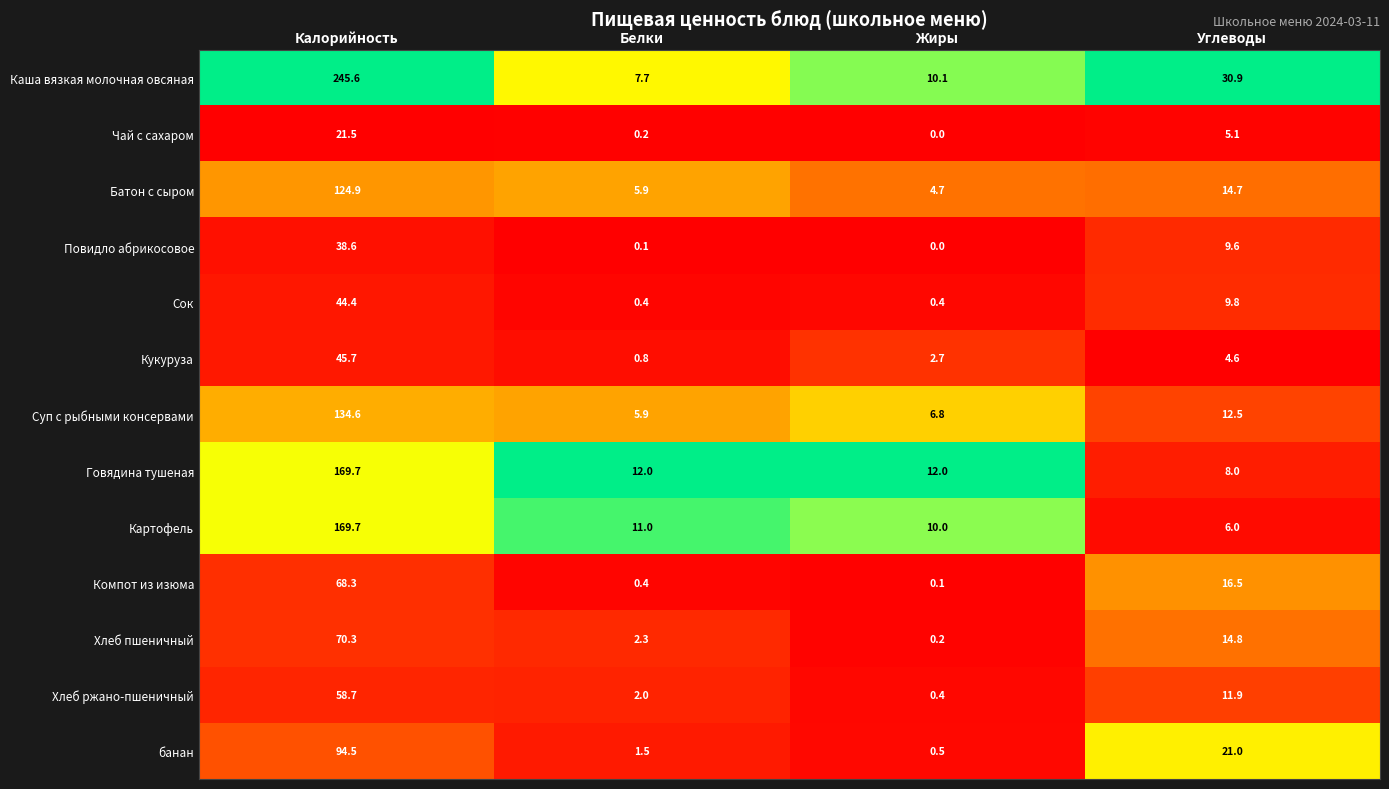

Where does the Сок series first go above 9?

Калорийность